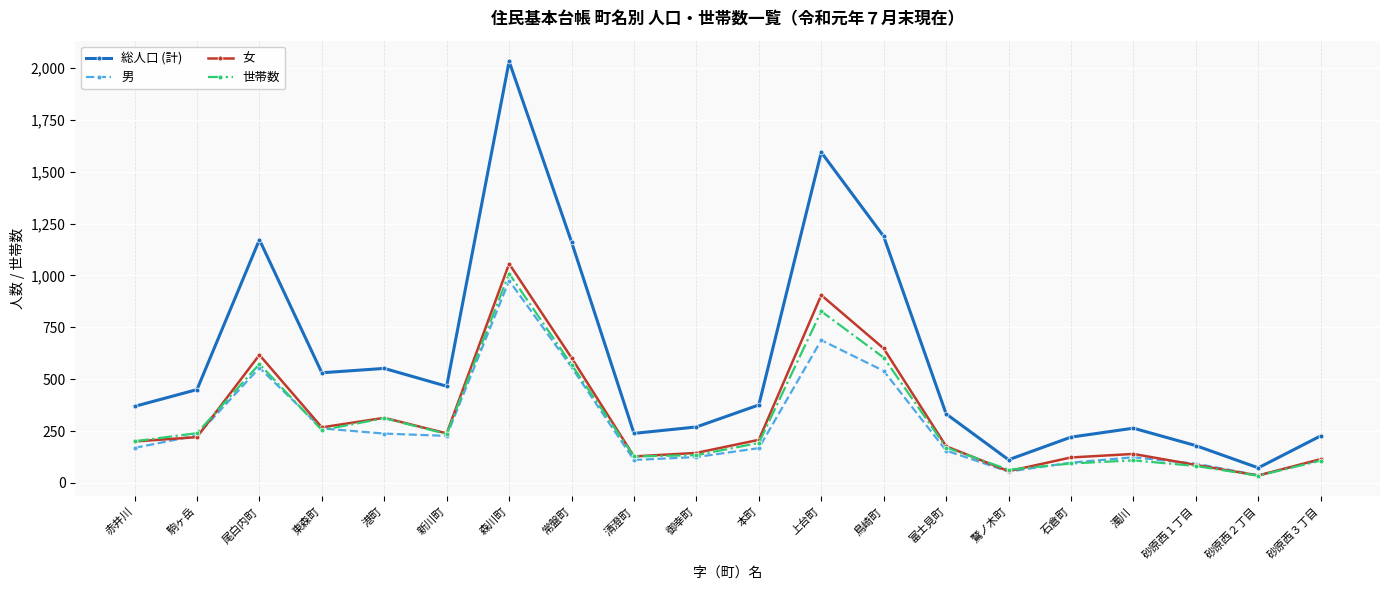

What are all the series names shown in the legend?

総人口 (計), 男, 女, 世帯数